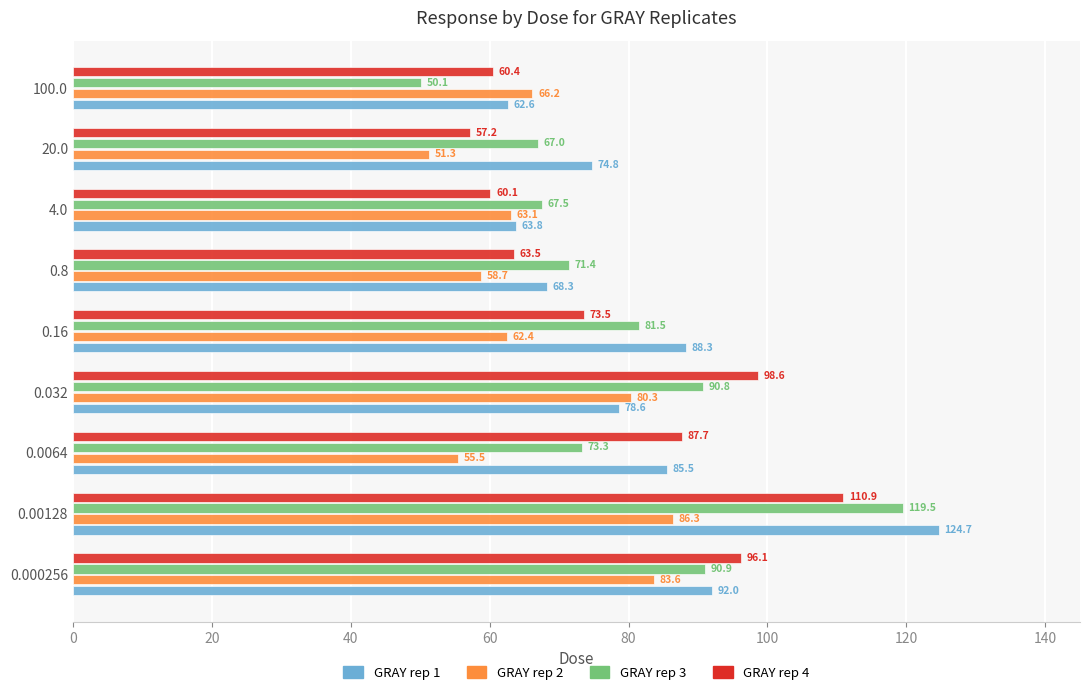

What value does the GRAY rep 2 series have at 0.16?

62.4